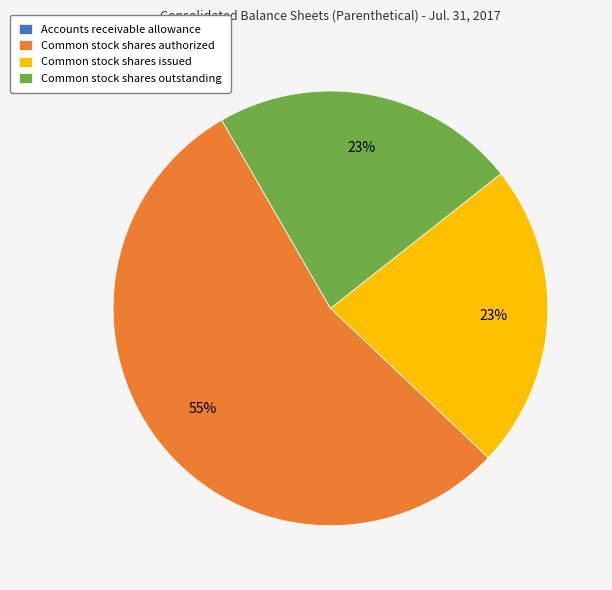

To the nearest percent, what portion does Common stock shares outstanding represent?

23%